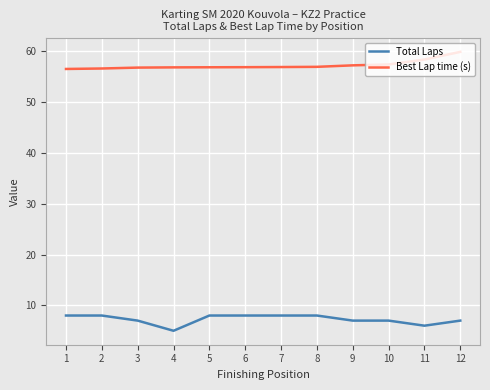

Where is Total Laps nearest to the value 6?

11